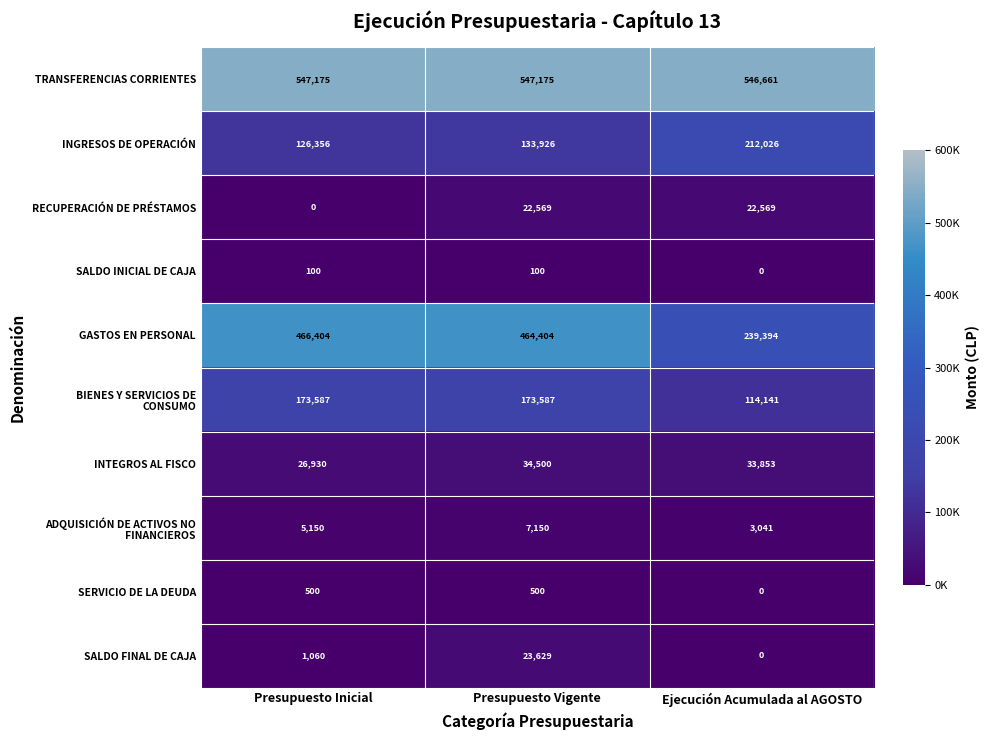

List the labels in order of SALDO FINAL DE CAJA value, smallest first.

Ejecución Acumulada al AGOSTO, Presupuesto Inicial, Presupuesto Vigente